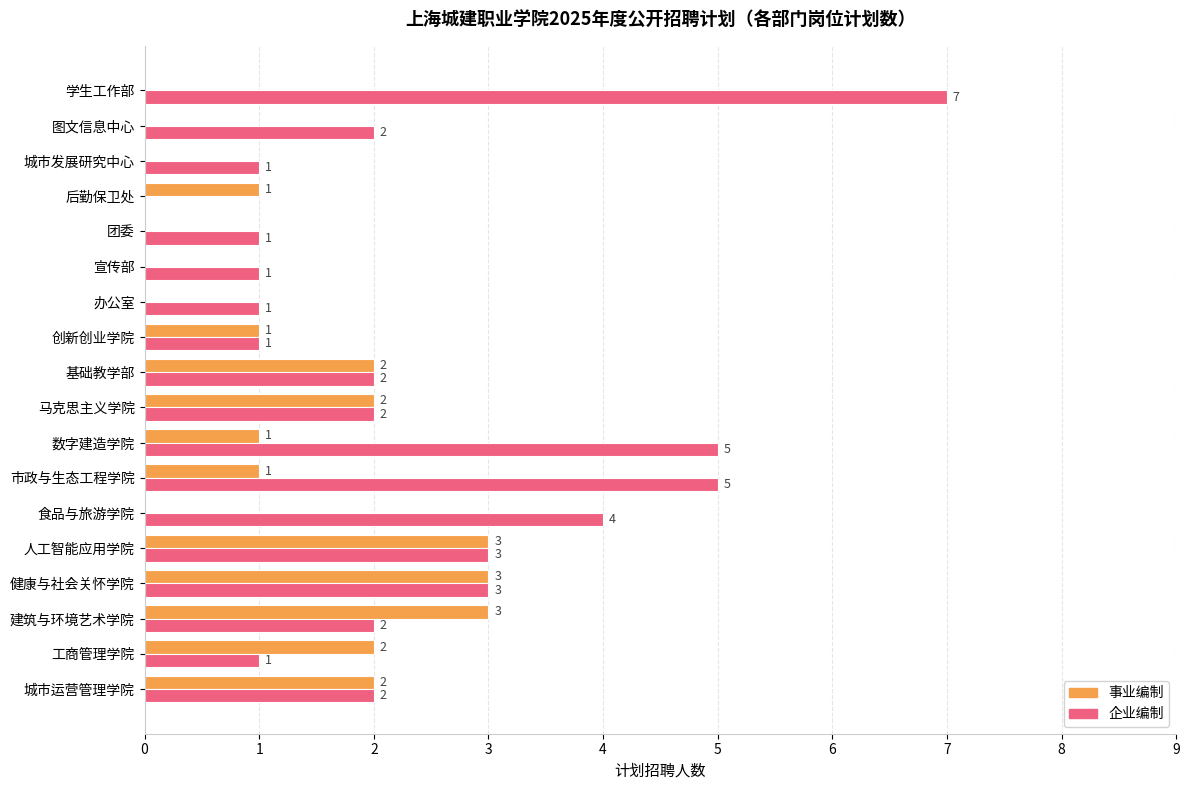

Between 工商管理学院 and 宣传部, which series saw the biggest shift?

事业编制